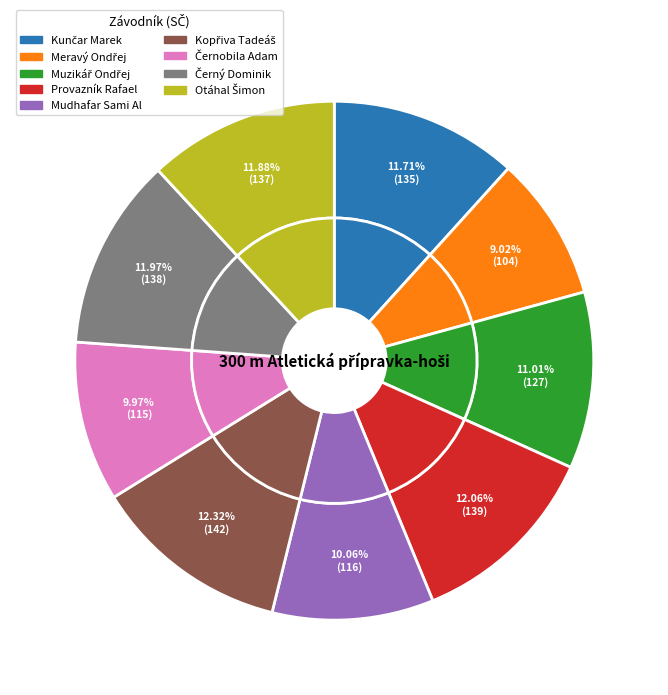

To the nearest percent, what percentage of the pie is Kunčar Marek?

12%